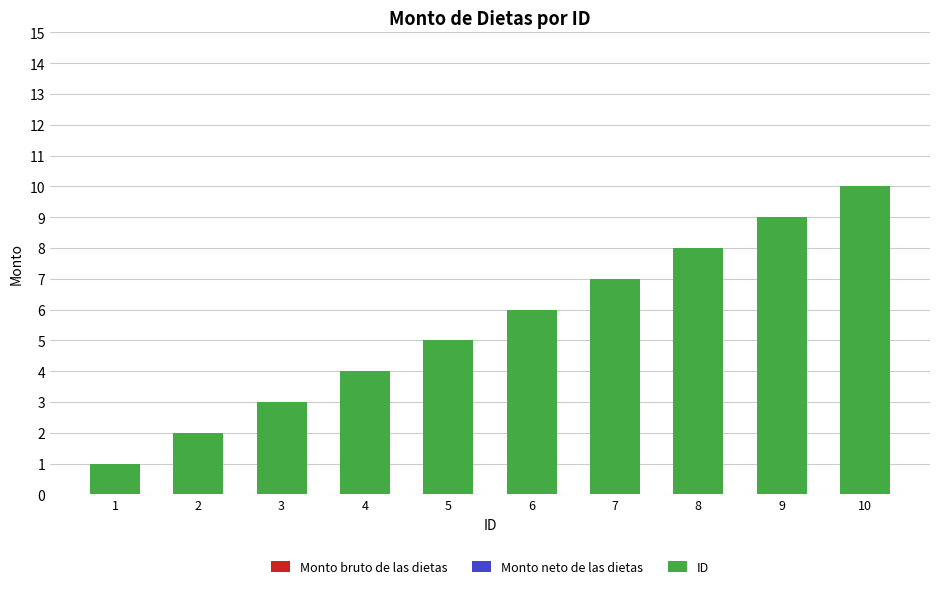

Are the bars horizontal?

No